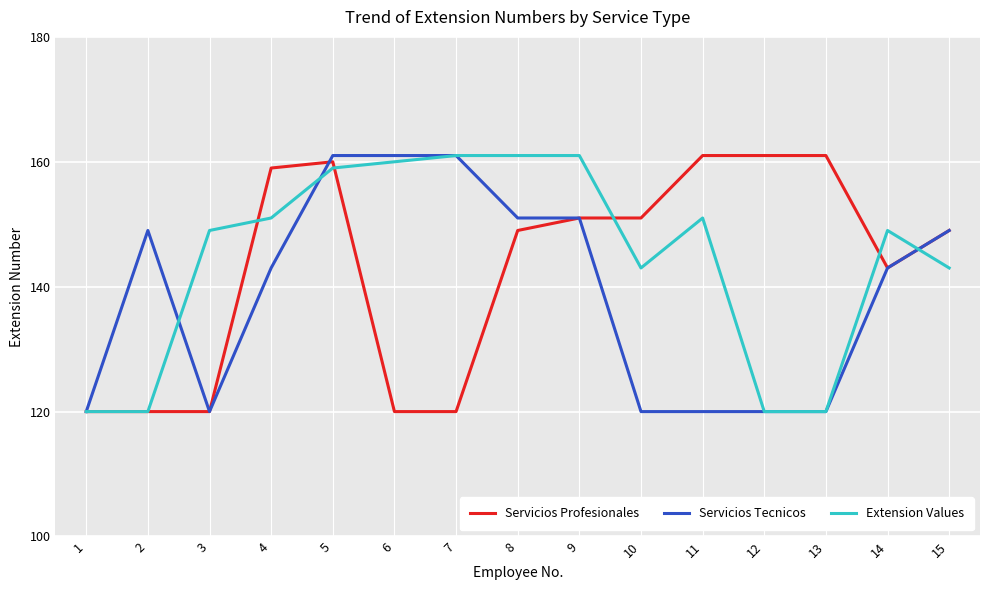

Is the value of Servicios Tecnicos at 8 greater than the value of Servicios Profesionales at 15?

Yes